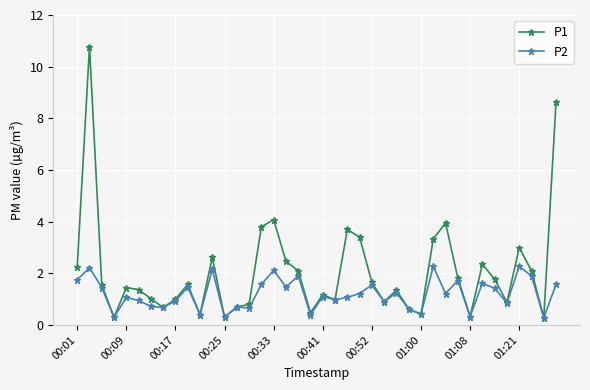

List the series in order of their peak value, highest first.

P1, P2